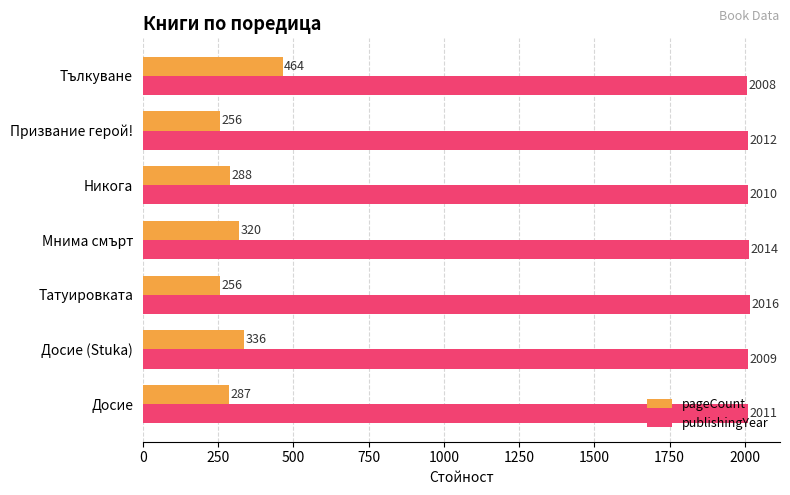

Which category has the lowest value in the publishingYear series?

Тълкуване